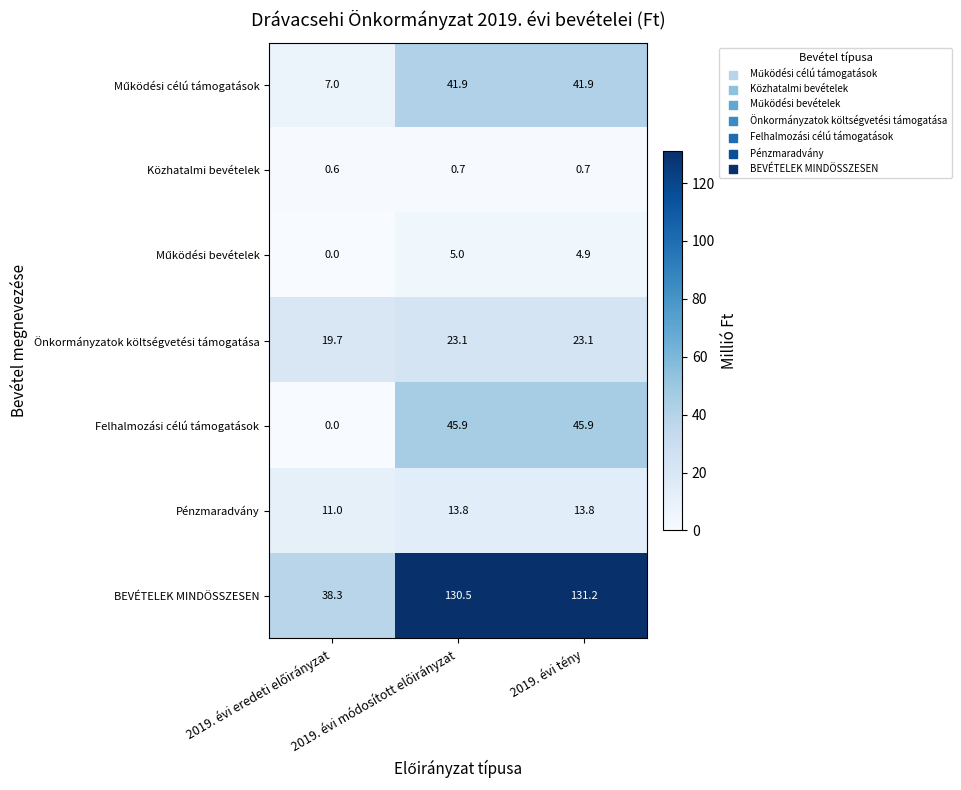

What is the maximum value shown in the chart?

131.2